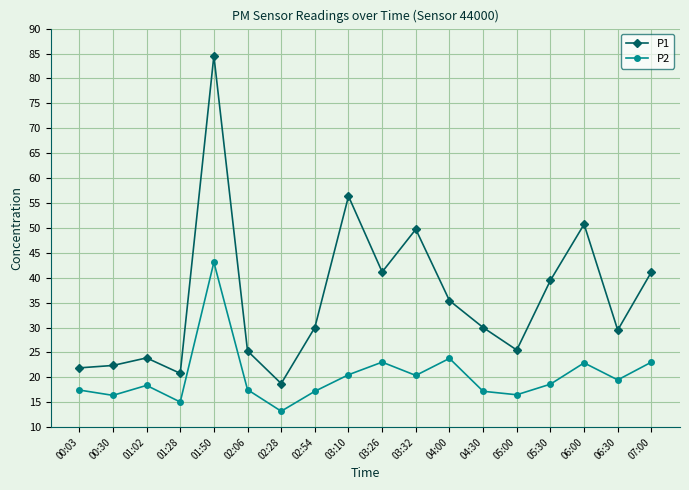

Where does the P2 series first go above 18?

01:02